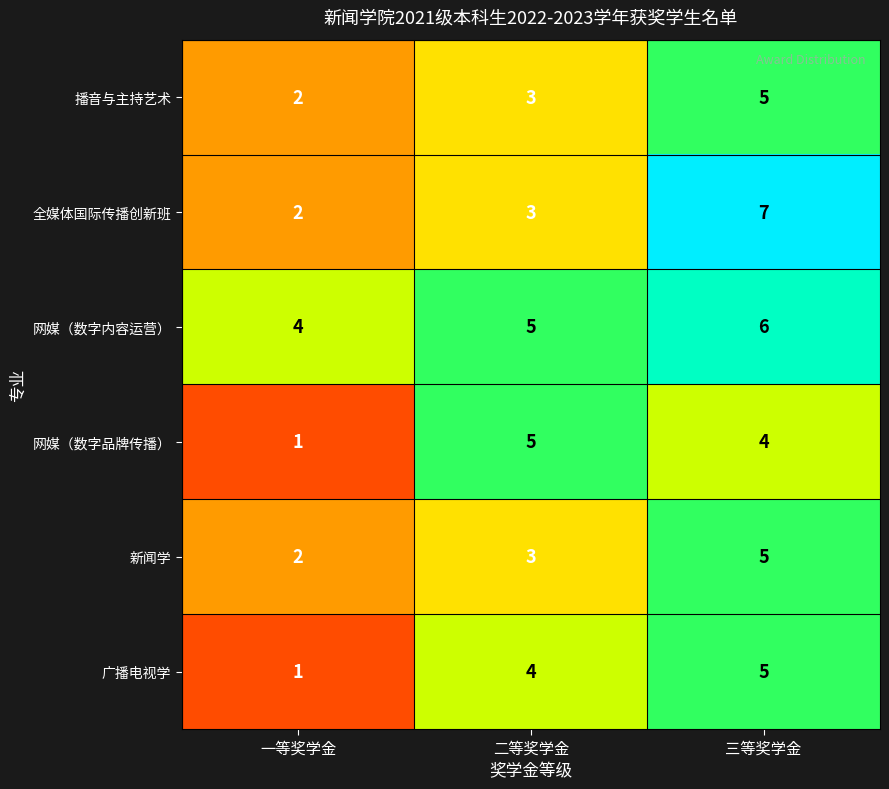

What is the maximum value shown in the chart?

7